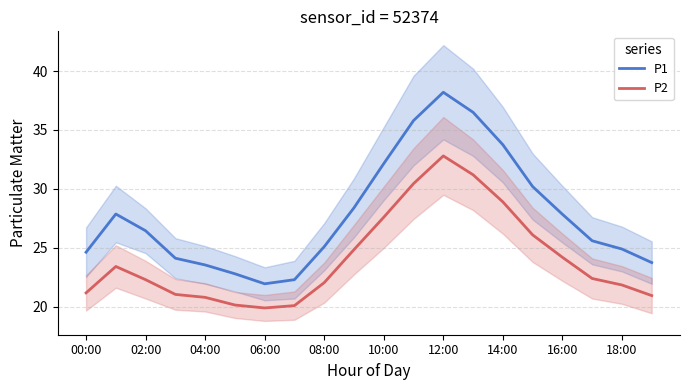

Which category has the highest value in the P1 series?

12:00